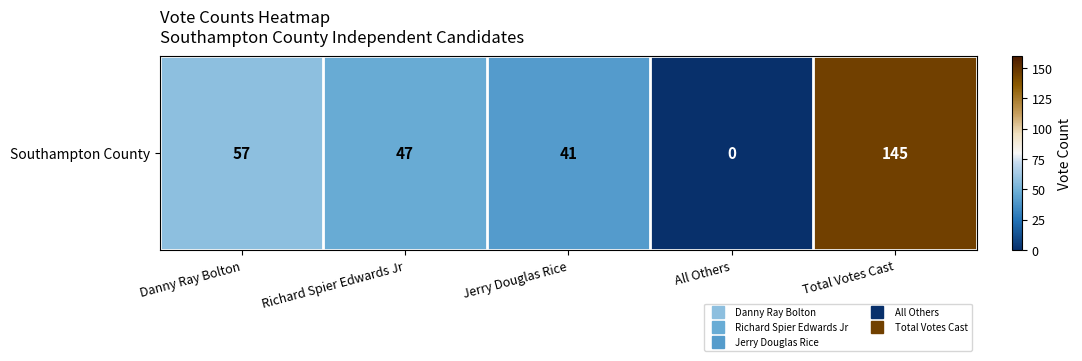

How many data points are above 47?

2